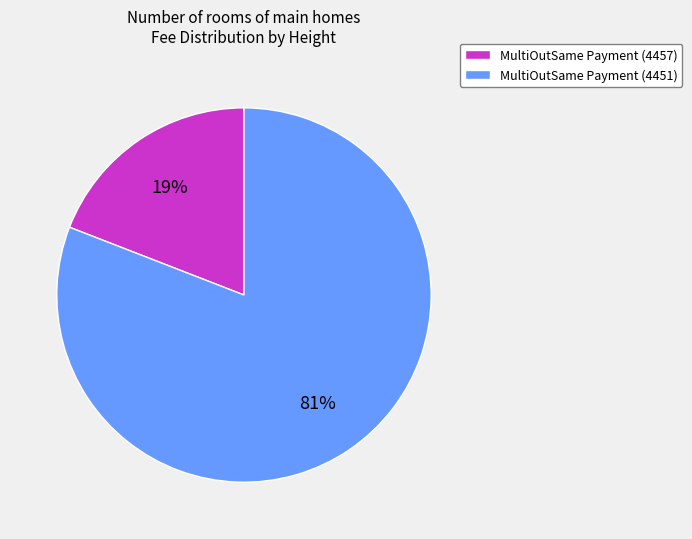

How many segments does this pie chart have?

2